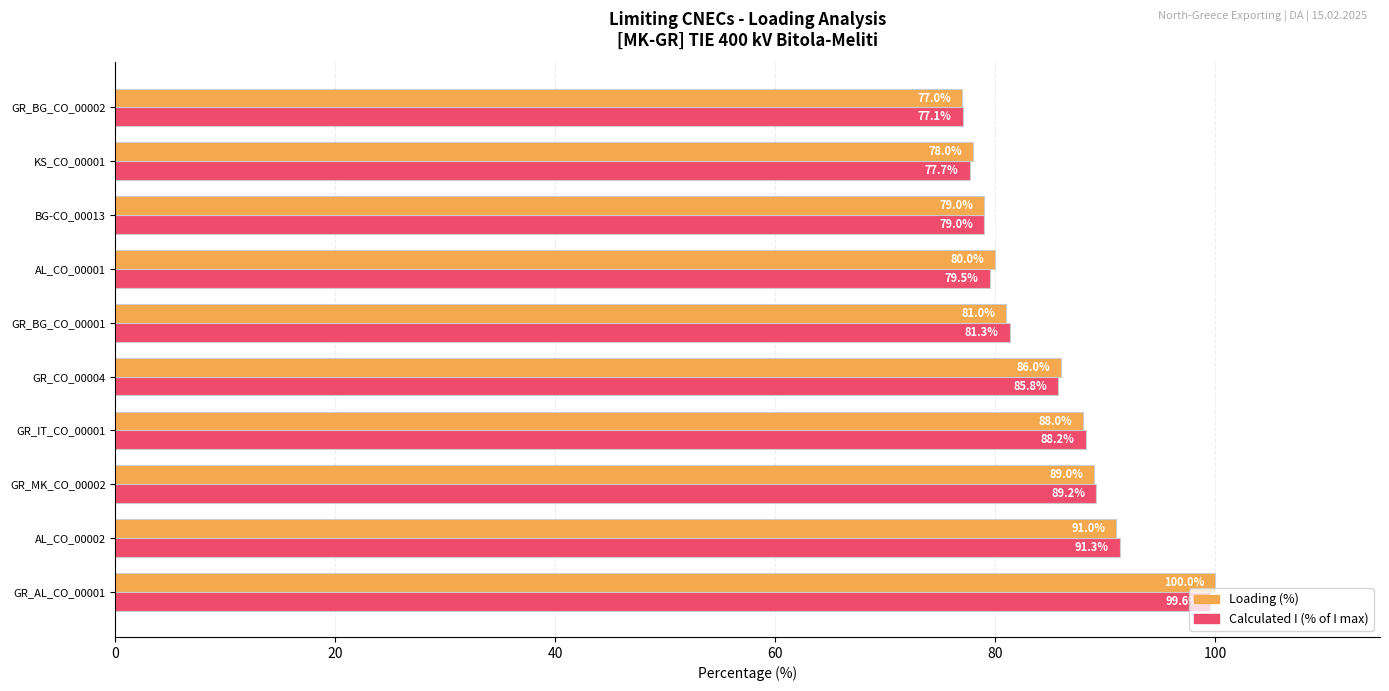

Which series has the widest spread of values?

Loading (%)